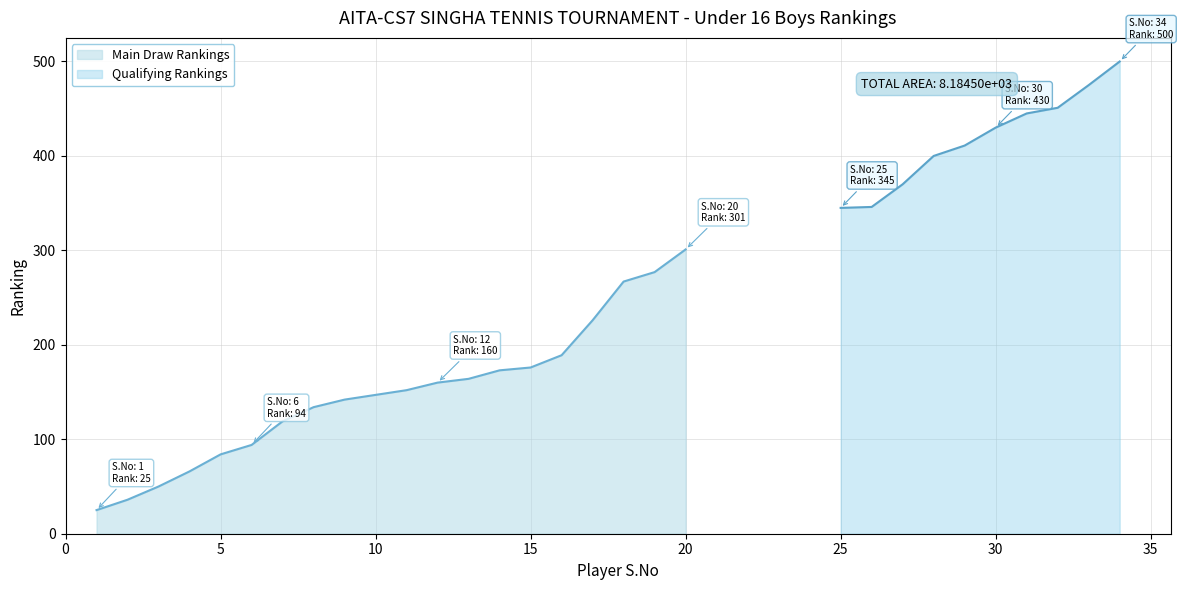

Count the number of values greater than 152.

9